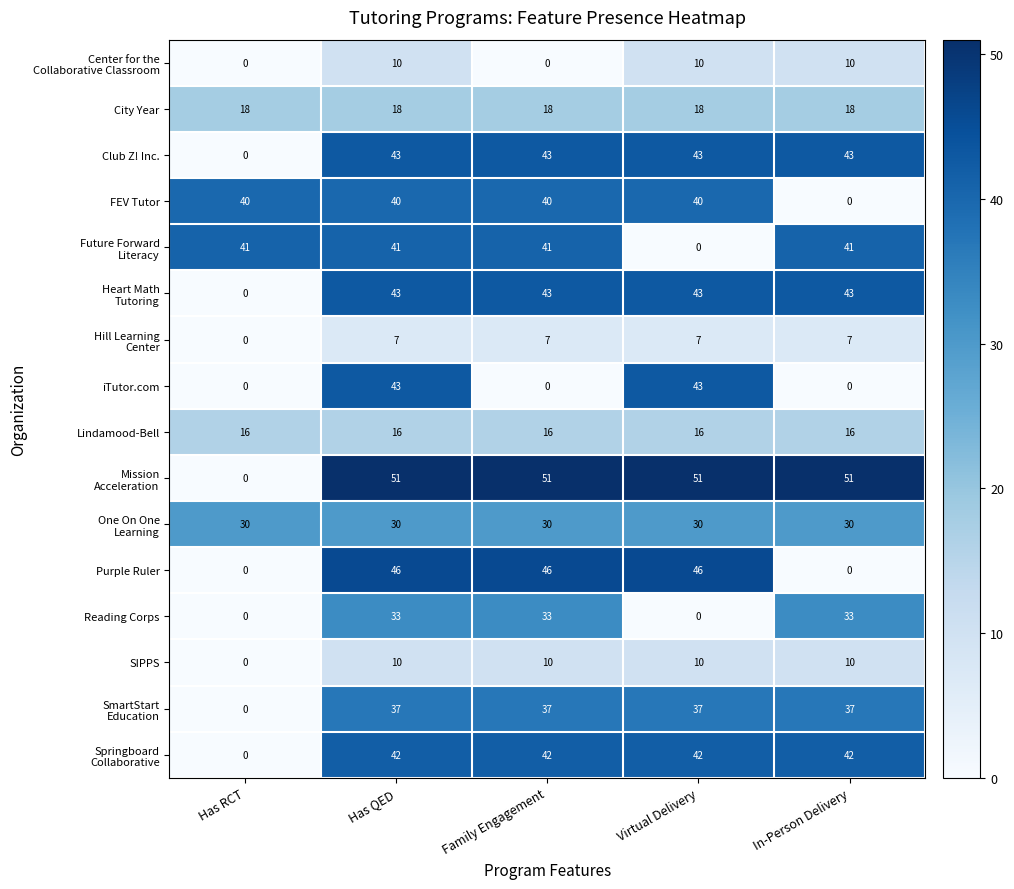

At how many categories does at least one series exceed 15?

5